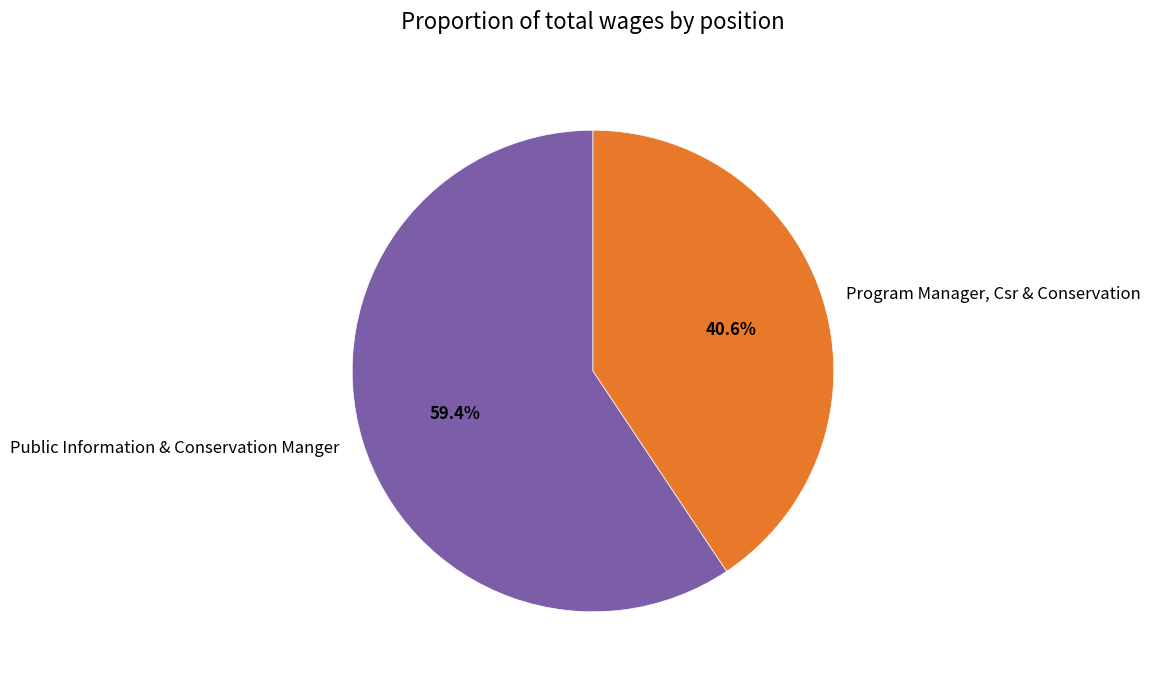

Which category has the smallest portion of the pie?

Program Manager, Csr & Conservation